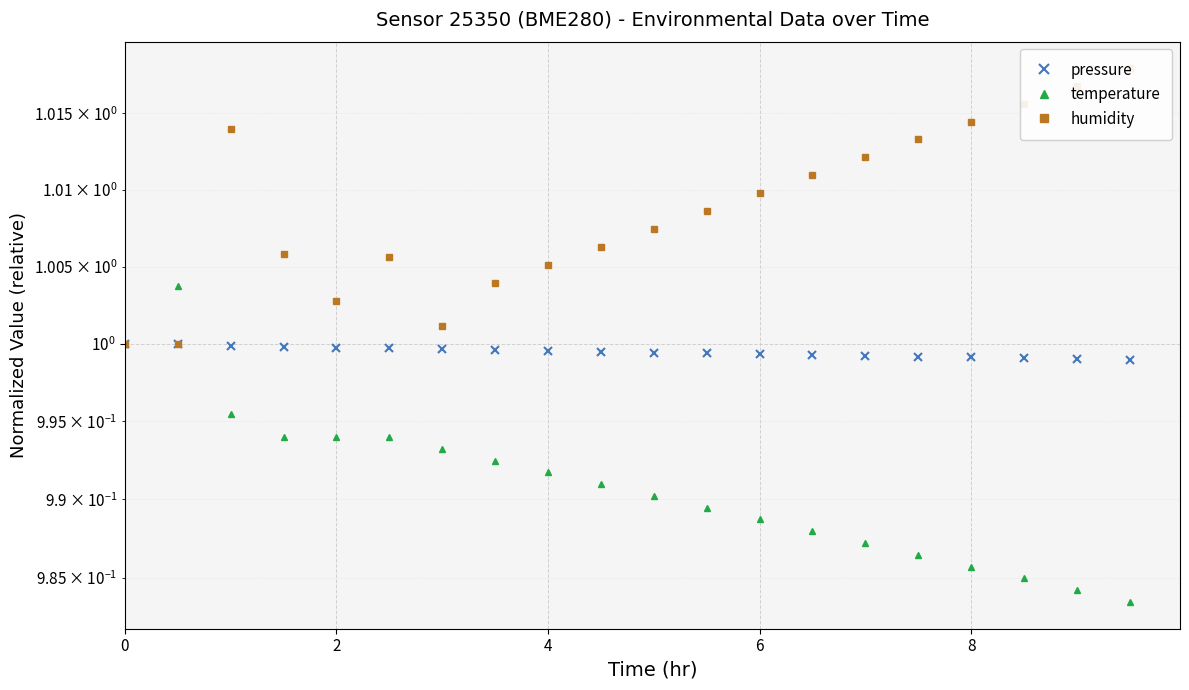

What is the maximum value for humidity?

1.0